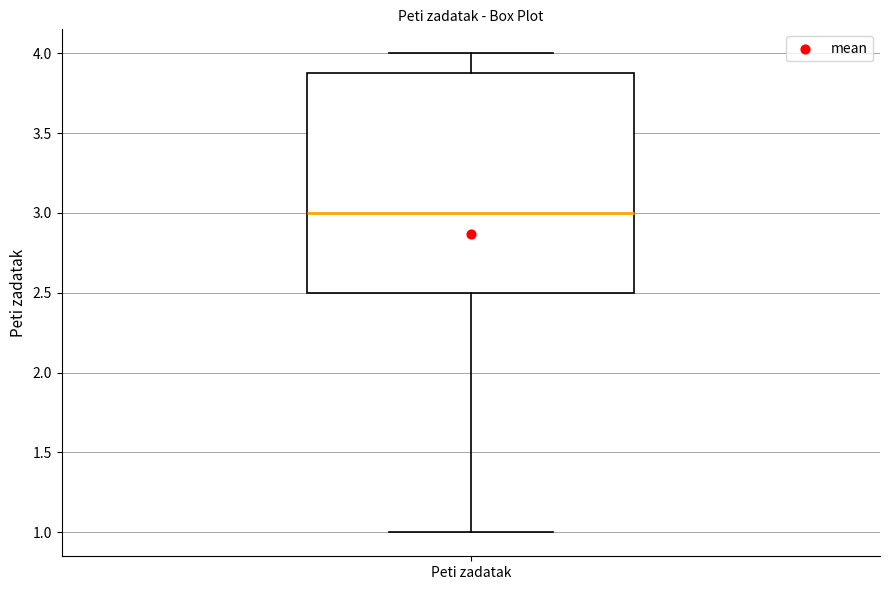

Transcribe this box plot: give where the median line is, the range the box spans, and where the two whiskers end, as read against the y-axis. The values are not printed on the chart, so give them approximately, as read against the axis.

median 3.0, box 2.5 to 3.9, whiskers 1.0 to 4.0